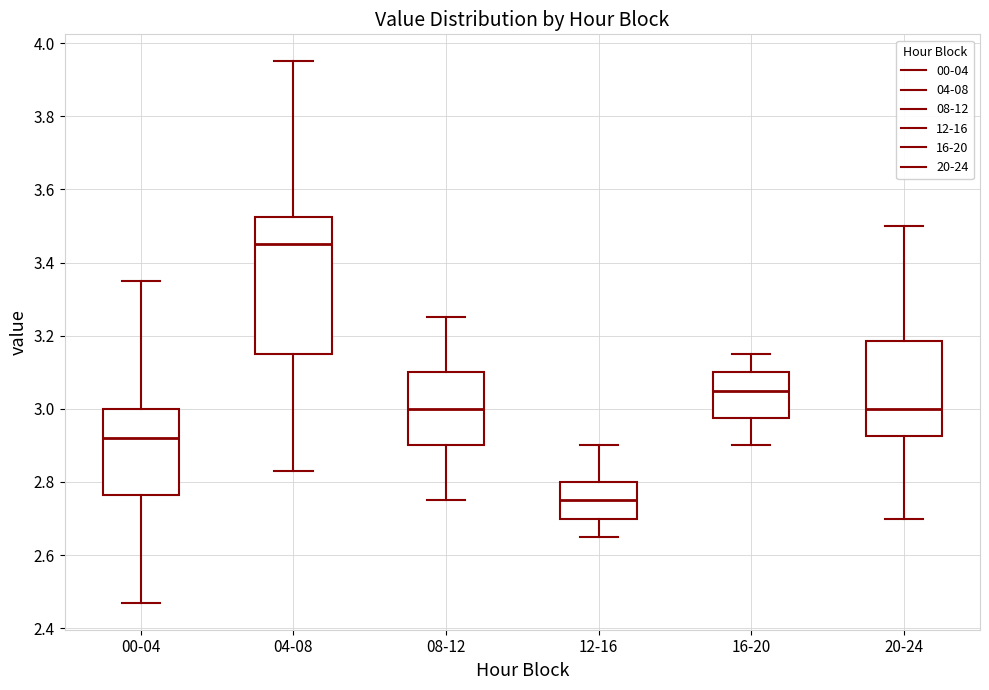

Comparing the boxes themselves (not the whiskers), which one is the tallest?

04-08